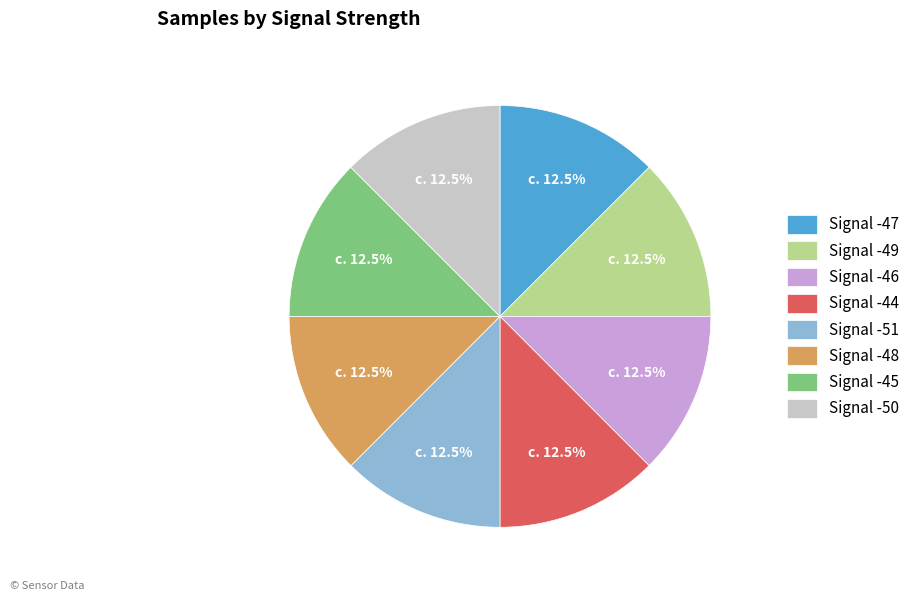

Count the number of slices in the pie.

8